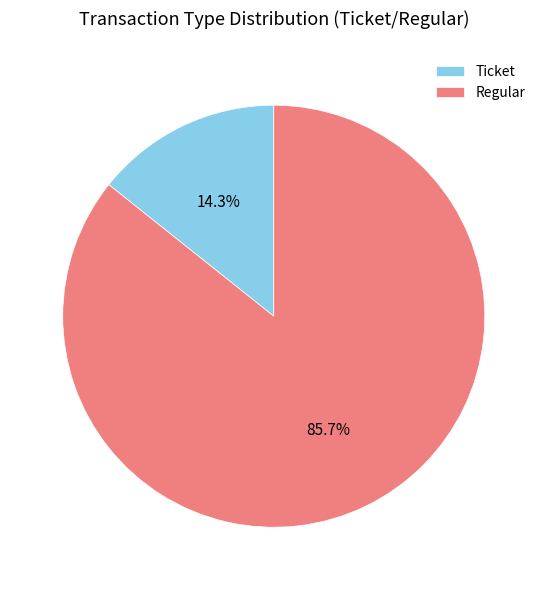

What is the smallest slice in the pie chart?

Ticket